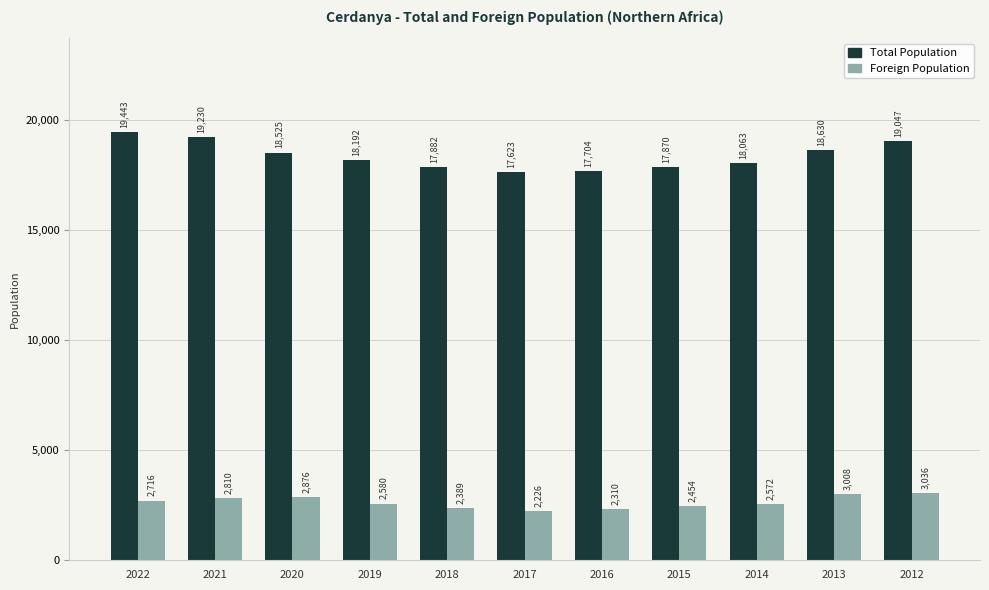

What is the difference between the maximum and second lowest values in the Total Population series?

1739